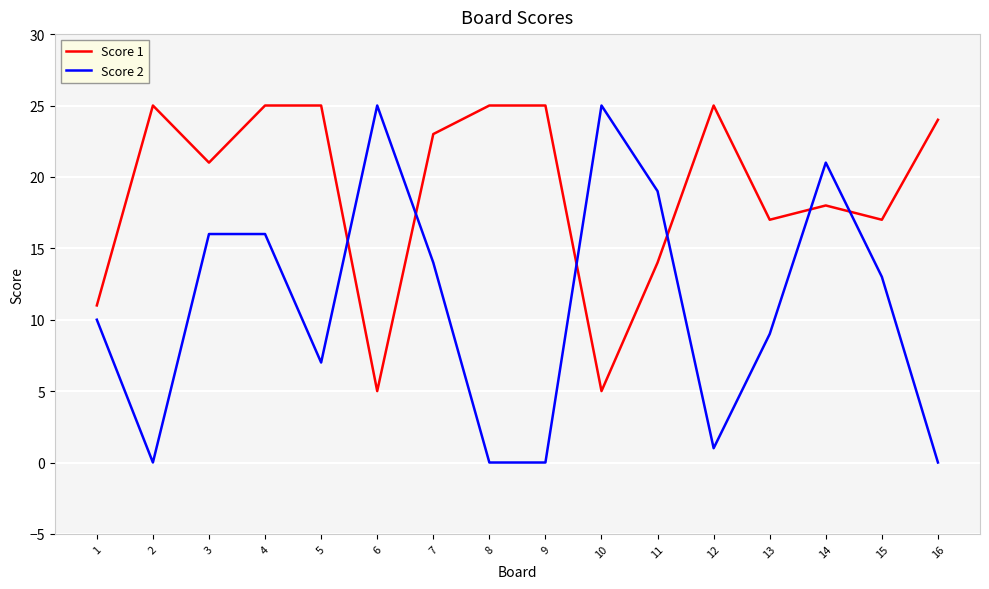

What is the difference between the maximum and minimum values in the Score 1 series?

20